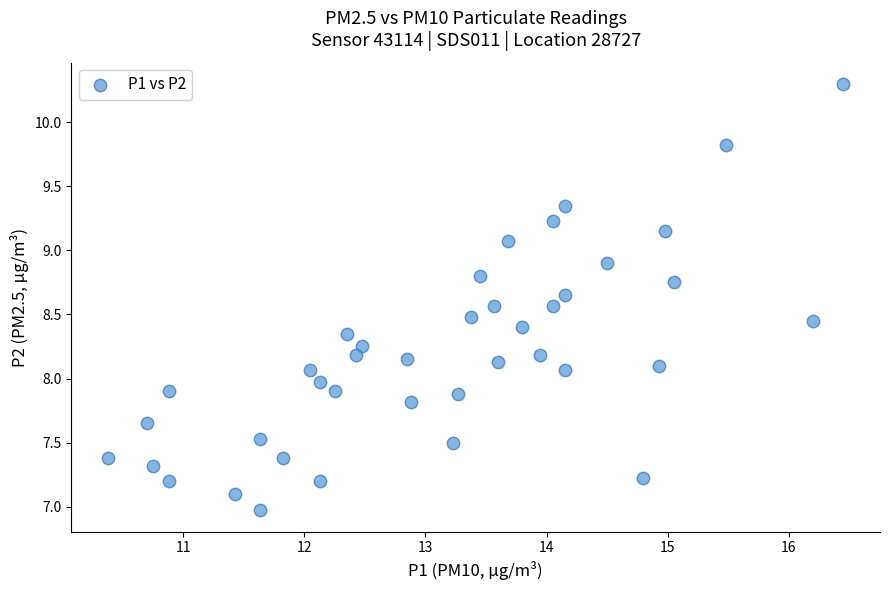

What is the range of Y values (max minus min)?

3.3